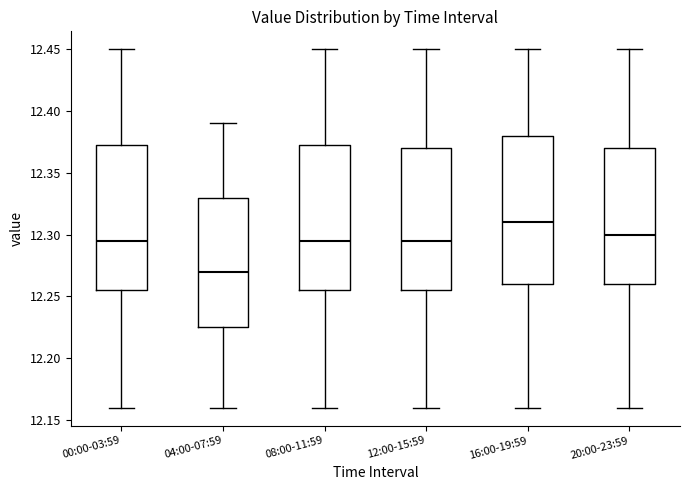

Reading left to right, transcribe this box plot: for each box, give where its median line is, the range the box spans, and where its two whiskers end, as read against the y-axis. The values are not printed on the chart, so give them approximately, as read against the axis.

00:00-03:59: median 12.295, box 12.255 to 12.375, whiskers 12.160 to 12.450
04:00-07:59: median 12.270, box 12.225 to 12.330, whiskers 12.160 to 12.390
08:00-11:59: median 12.295, box 12.255 to 12.375, whiskers 12.160 to 12.450
12:00-15:59: median 12.295, box 12.255 to 12.370, whiskers 12.160 to 12.450
16:00-19:59: median 12.310, box 12.260 to 12.380, whiskers 12.160 to 12.450
20:00-23:59: median 12.300, box 12.260 to 12.370, whiskers 12.160 to 12.450